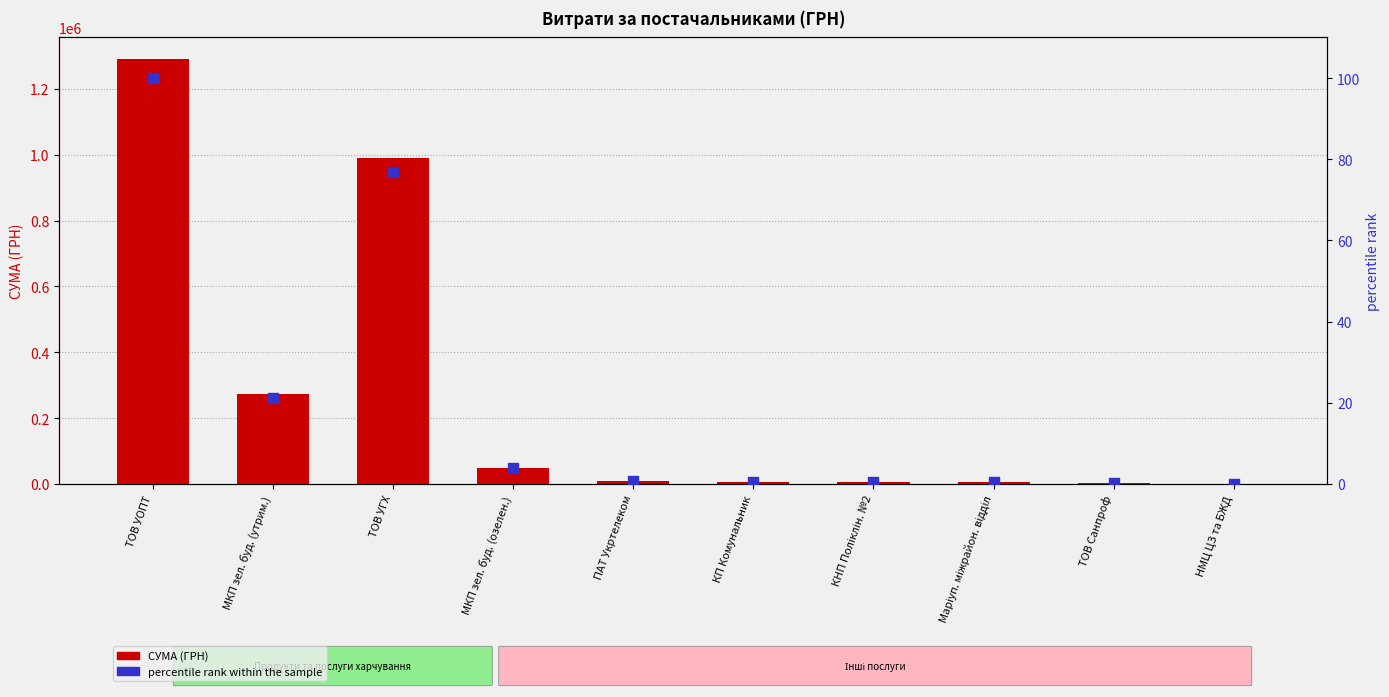

Is the value of percentile rank within the sample at ТОВ Санпроф greater than the value of СУМА (ГРН) at КП Комунальник?

No